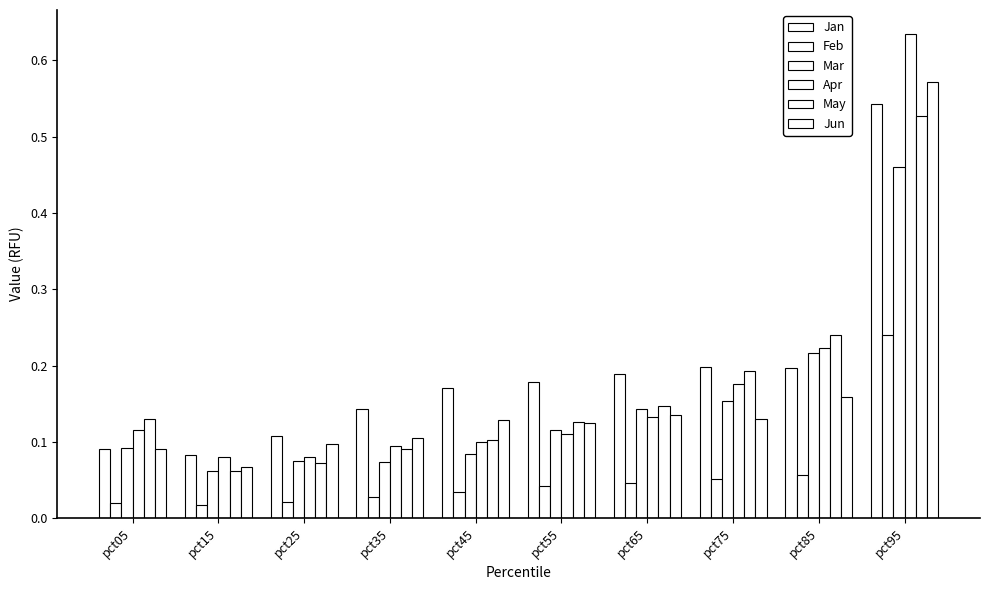

Does the chart contain stacked bars?

No